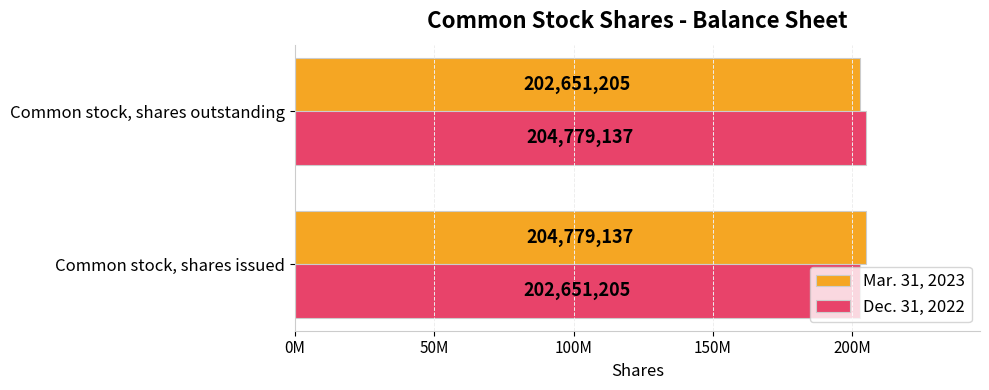

Which series has the largest total across all categories?

Mar. 31, 2023